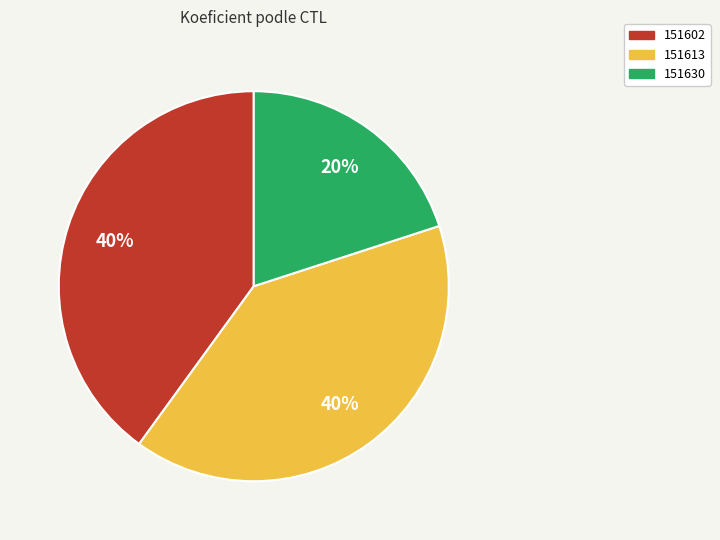

To the nearest percent, what percentage of the pie is 151602?

40%